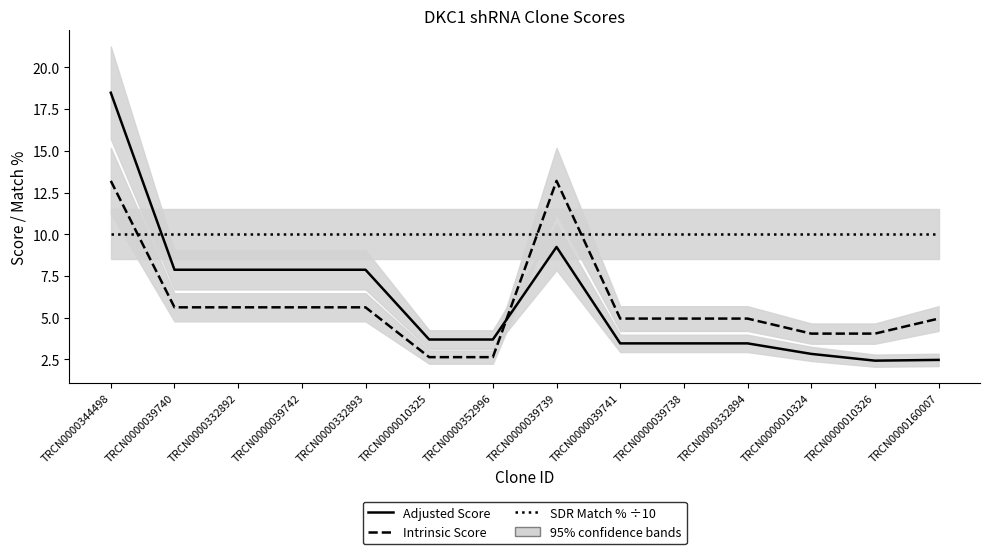

Reading left to right, transcribe all the data shown in this chart.

Adjusted Score: TRCN0000344498=18.5	TRCN0000039740=7.9	TRCN0000332892=7.9	TRCN0000039742=7.9	TRCN0000332893=7.9	TRCN0000010325=3.7	TRCN0000352996=3.7	TRCN0000039739=9.2	TRCN0000039741=3.5	TRCN0000039738=3.5	TRCN0000332894=3.5	TRCN0000010324=2.8	TRCN0000010326=2.4	TRCN0000160007=2.5
Intrinsic Score: TRCN0000344498=13.2	TRCN0000039740=5.6	TRCN0000332892=5.6	TRCN0000039742=5.6	TRCN0000332893=5.6	TRCN0000010325=2.6	TRCN0000352996=2.6	TRCN0000039739=13.2	TRCN0000039741=5.0	TRCN0000039738=5.0	TRCN0000332894=5.0	TRCN0000010324=4.0	TRCN0000010326=4.0	TRCN0000160007=5.0
SDR Match % ÷10: TRCN0000344498=10.0	TRCN0000039740=10.0	TRCN0000332892=10.0	TRCN0000039742=10.0	TRCN0000332893=10.0	TRCN0000010325=10.0	TRCN0000352996=10.0	TRCN0000039739=10.0	TRCN0000039741=10.0	TRCN0000039738=10.0	TRCN0000332894=10.0	TRCN0000010324=10.0	TRCN0000010326=10.0	TRCN0000160007=10.0